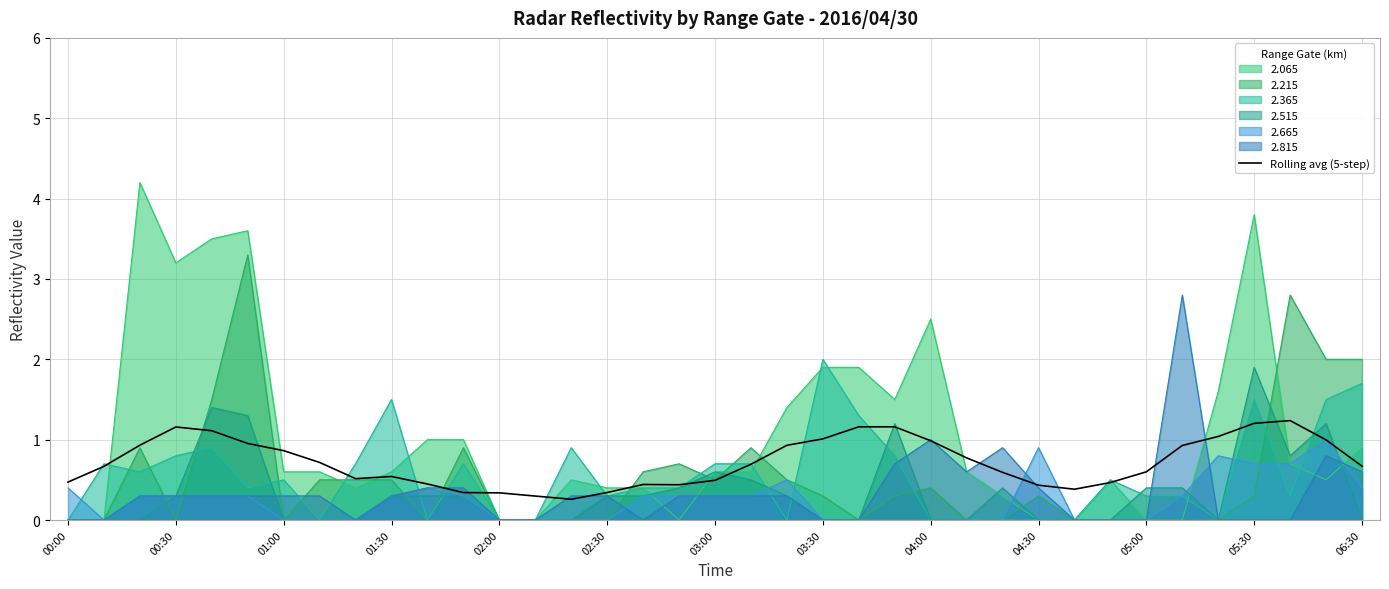

True or false: 2.215 has a value of 2.9 at 06:30.

False